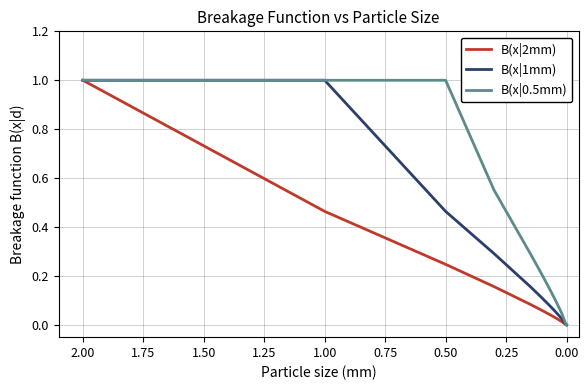

What is the difference between the second highest and minimum values in the B(x|0.5mm) series?

1.0